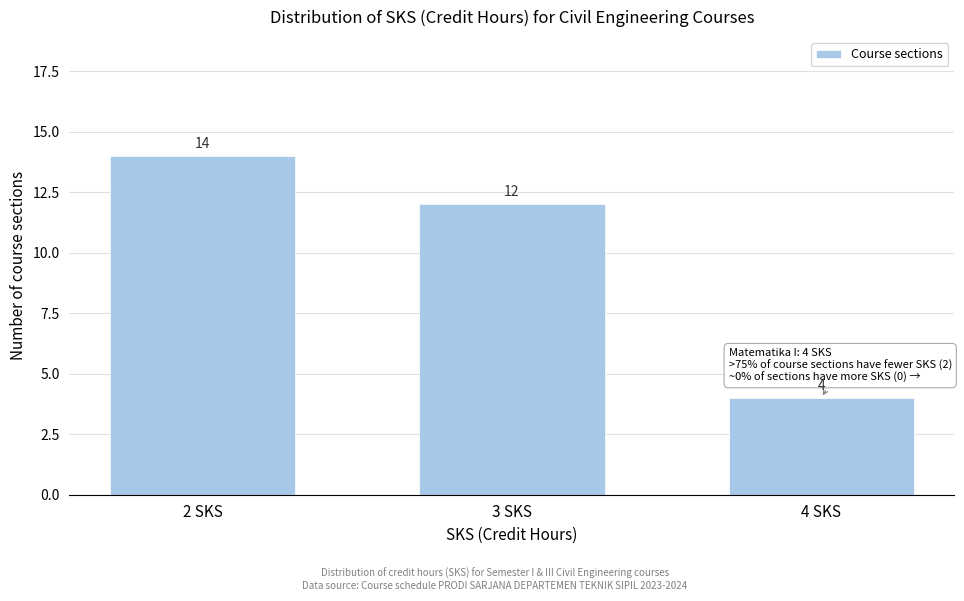

Reading right to left, extract all data points from this chart.

4	12	14